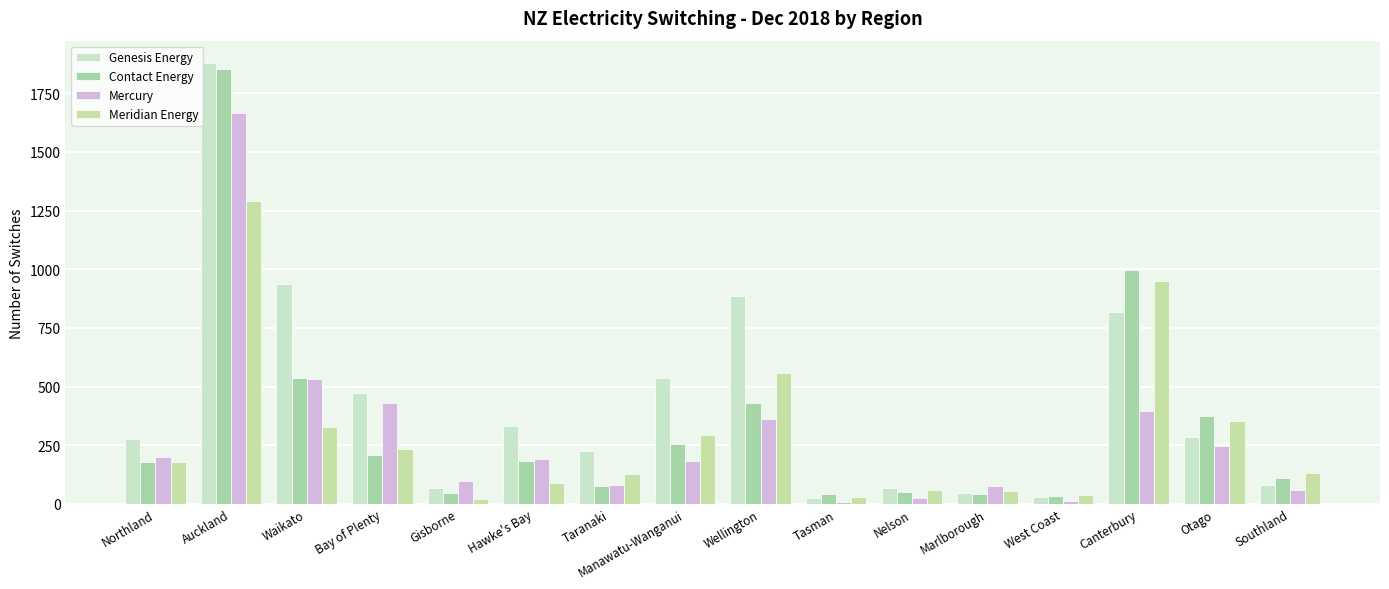

What is the value of the Genesis Energy bar at the 2nd from the left?

1880